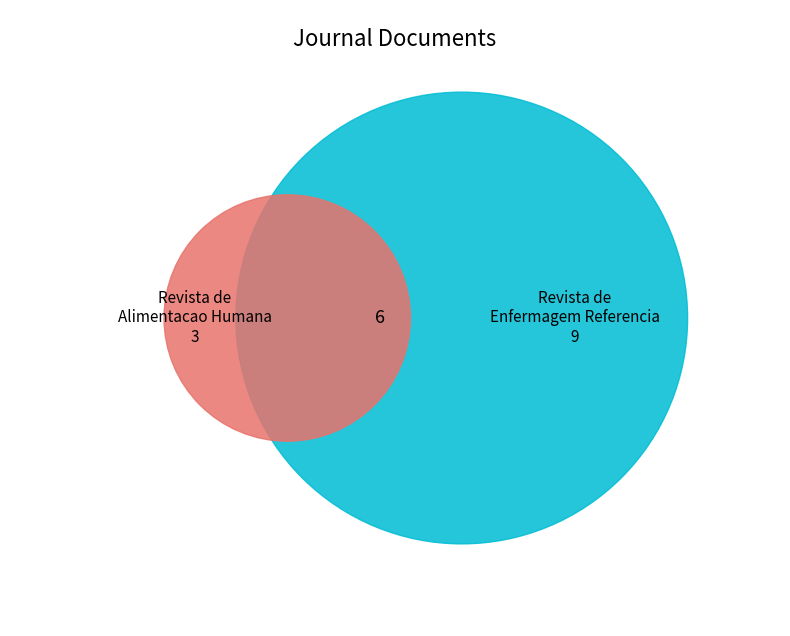

To the nearest percent, what percentage of the pie is Revista de Enfermagem Referencia?

62%